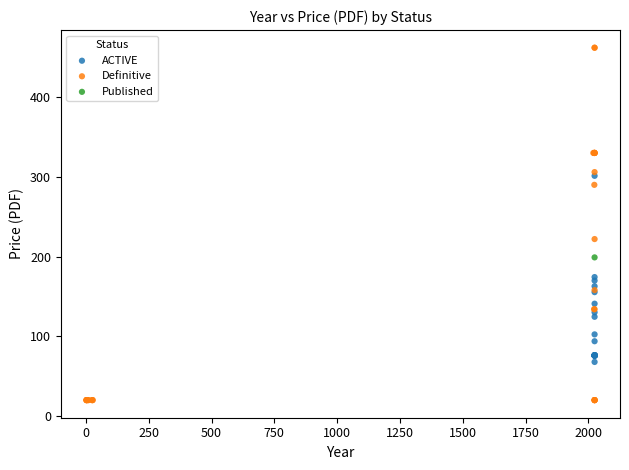

What are all the series names shown in the legend?

ACTIVE, Definitive, Published